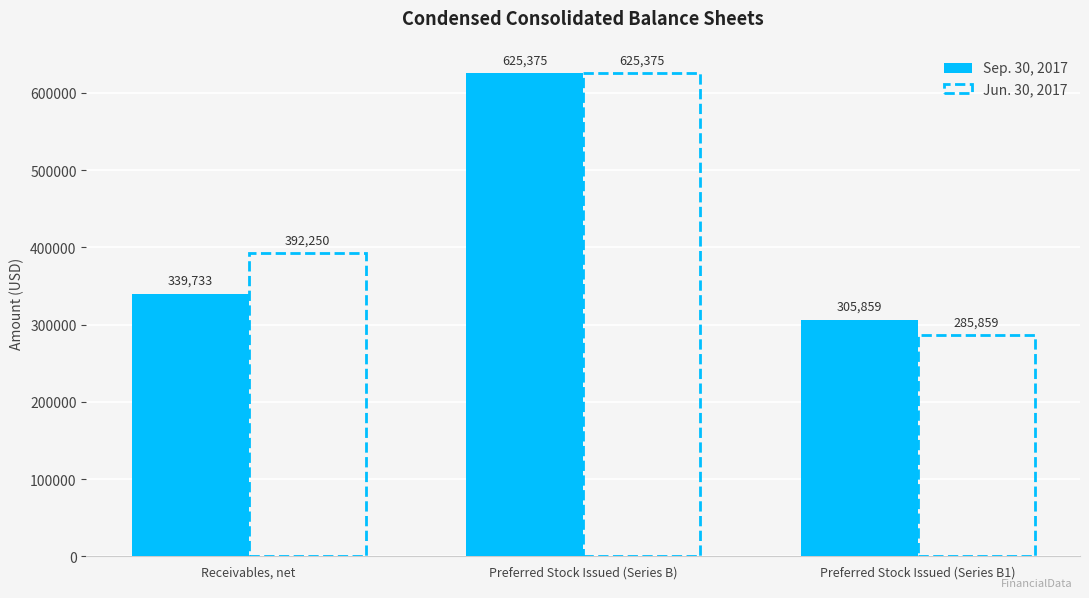

Between Receivables, net and Preferred Stock Issued (Series B), which series saw the biggest shift?

Sep. 30, 2017